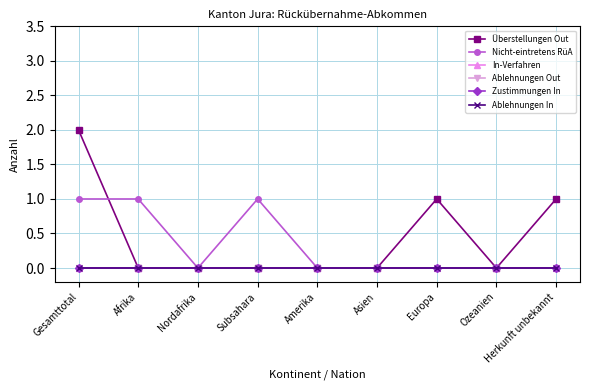

At how many categories does at least one series exceed 0?

5